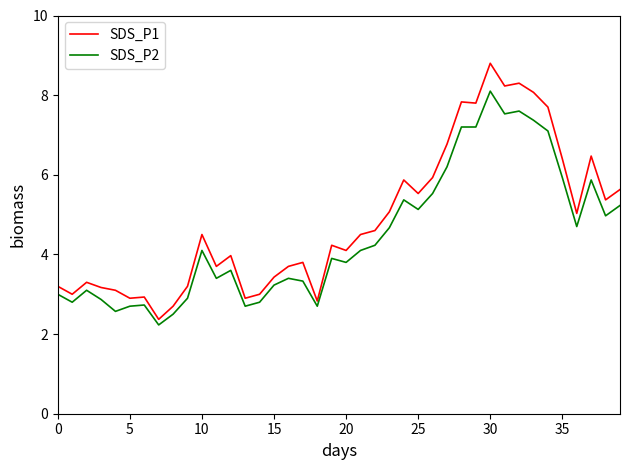

Count the number of categories in the chart.

40